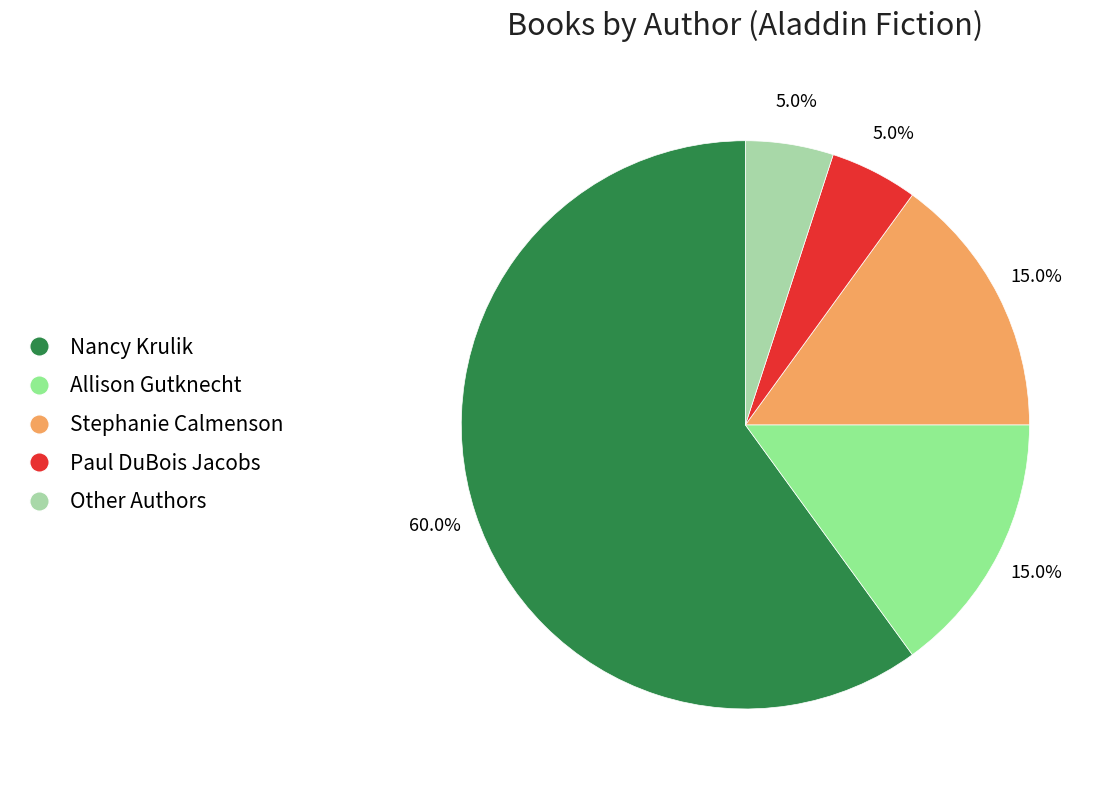

Combined, do Allison Gutknecht and Paul DuBois Jacobs account for over 50%?

No